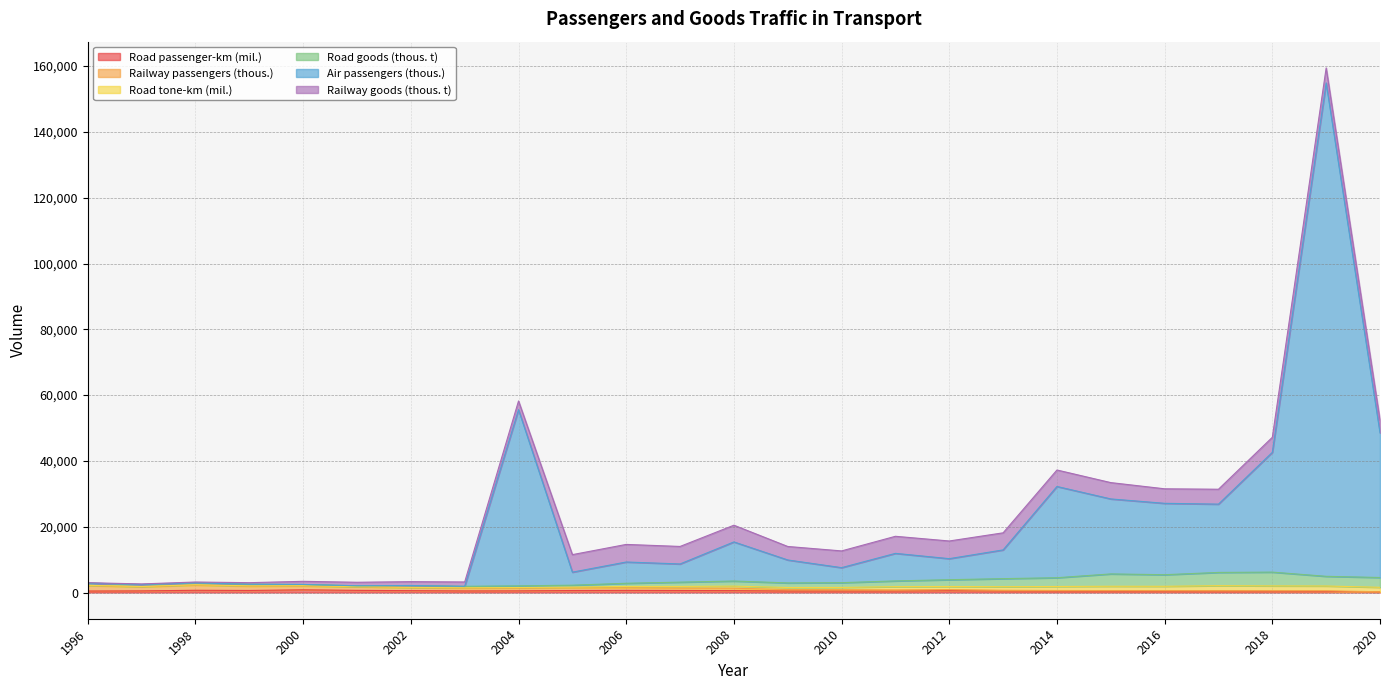

True or false: Road passenger-km (mil.) and Railway passengers (thous.) cross at least once.

False